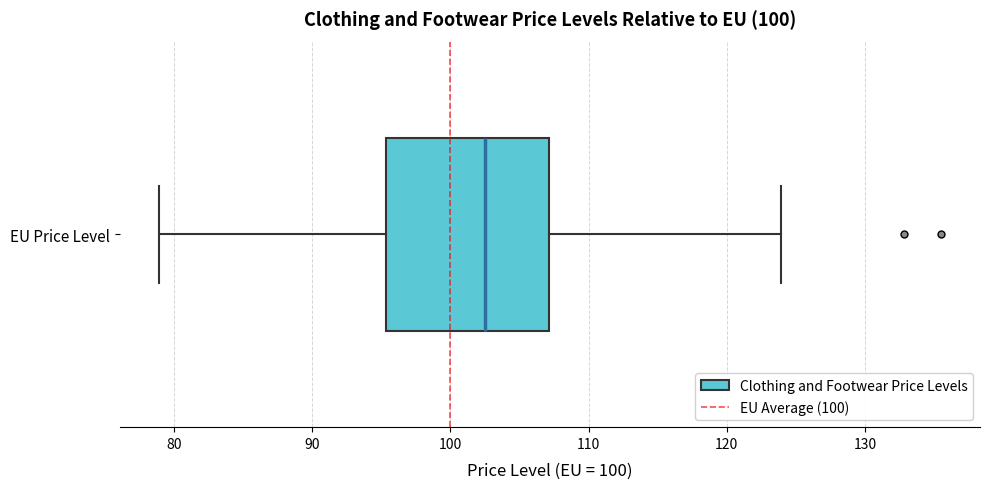

Read this box plot against the x-axis: the position of the median line, the range covered by the box, and the ends of both whiskers. The values are not printed on the chart, so give them approximately, as read against the axis.

median 103, box 95 to 107, whiskers 79 to 124